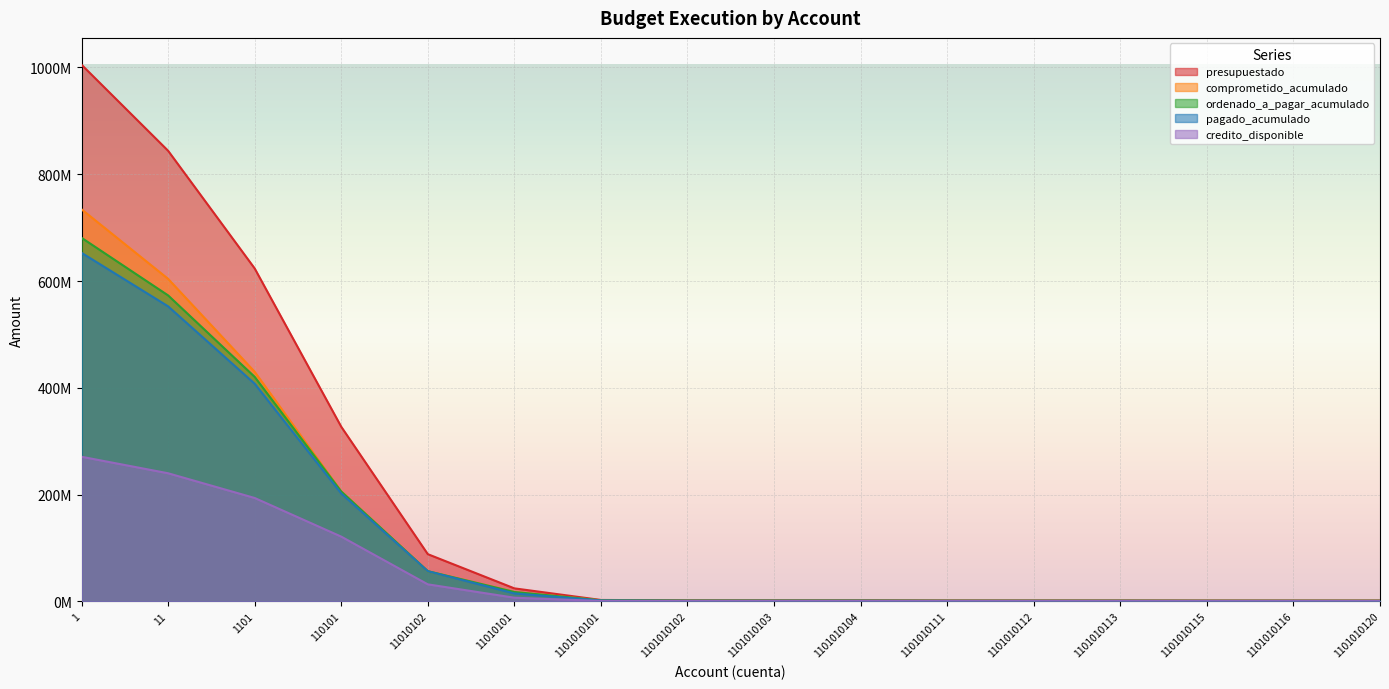

True or false: comprometido_acumulado and pagado_acumulado cross at least once.

False